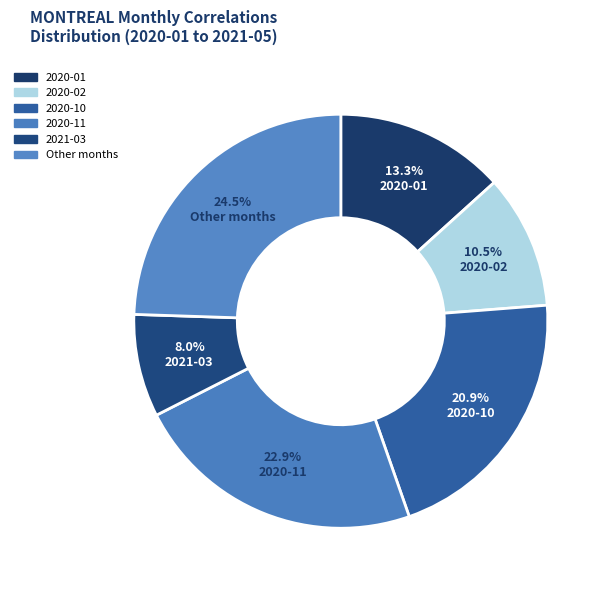

How many slices are in this pie chart?

6